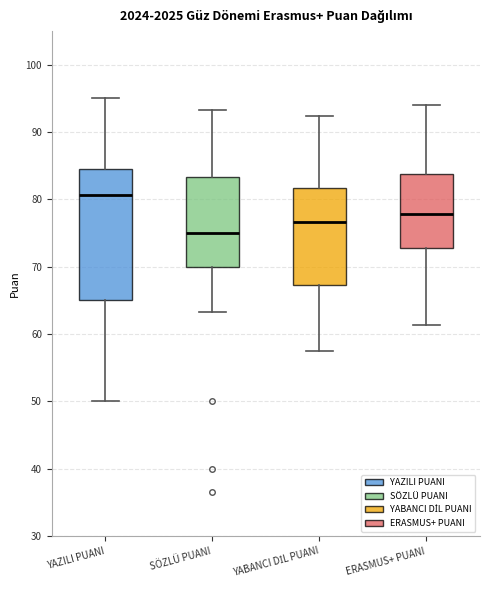

Reading left to right, transcribe this box plot: for each box, give where its median line is, the range the box spans, and where its two whiskers end, as read against the y-axis. The values are not printed on the chart, so give them approximately, as read against the axis.

YAZILI PUANI: median 81, box 65 to 85, whiskers 50 to 95
SÖZLÜ PUANI: median 75, box 70 to 83, whiskers 63 to 93
YABANCI DİL PUANI: median 77, box 67 to 82, whiskers 58 to 92
ERASMUS+ PUANI: median 78, box 73 to 84, whiskers 61 to 94